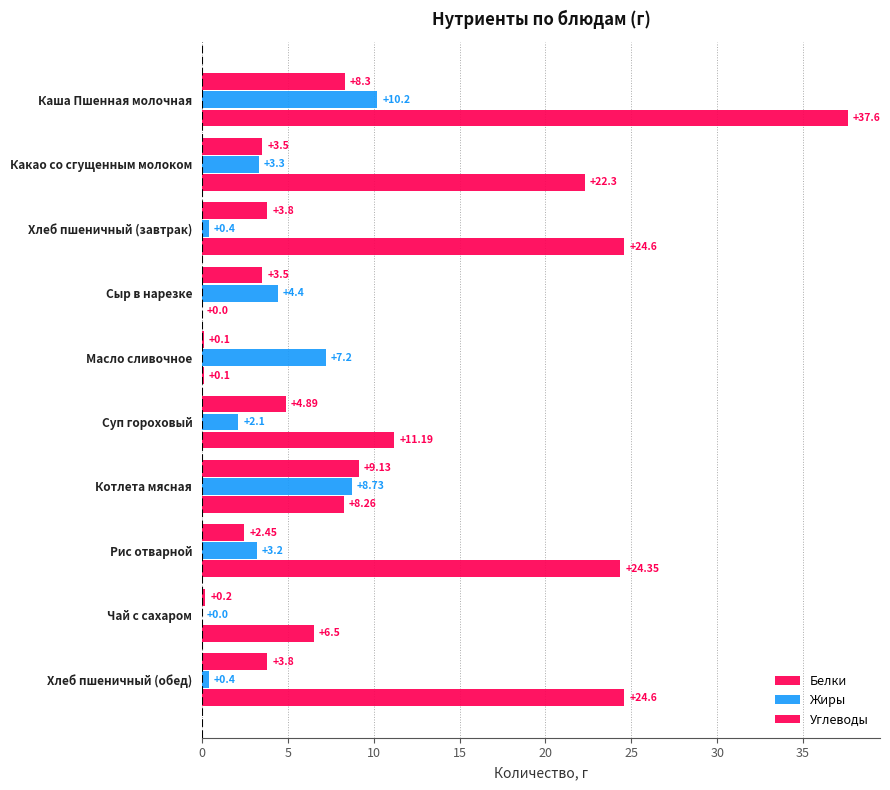

Rank the series by their maximum value, from lowest to highest.

Белки, Жиры, Углеводы